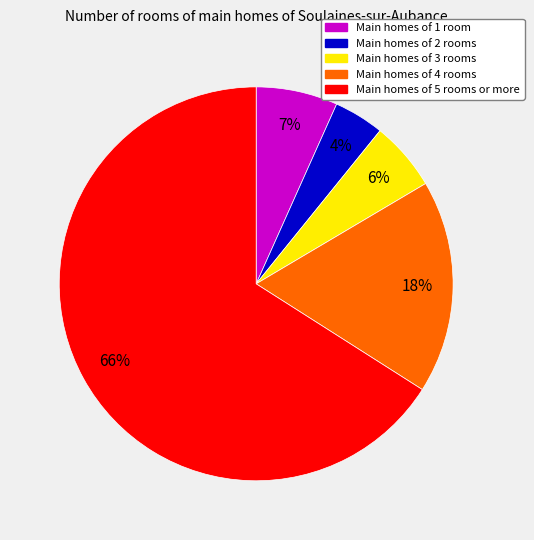

Is there any slice that represents more than half of the pie?

Yes